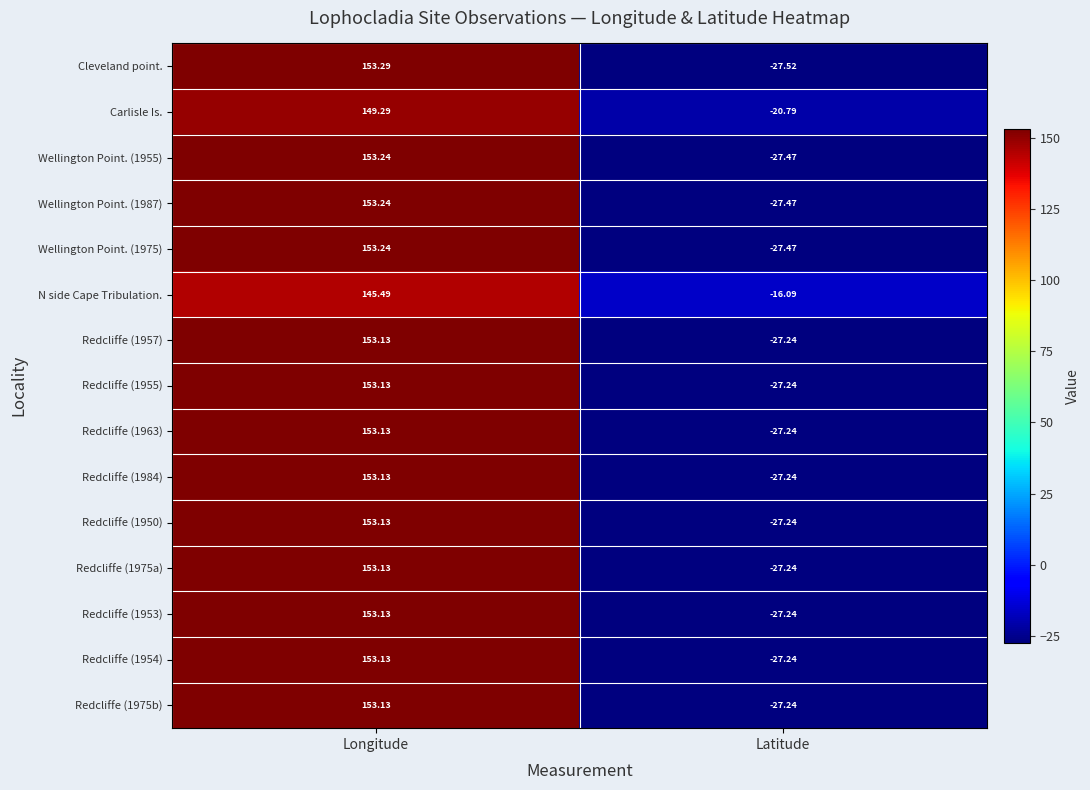

Which category has the highest value in the Redcliffe (1955) series?

Longitude